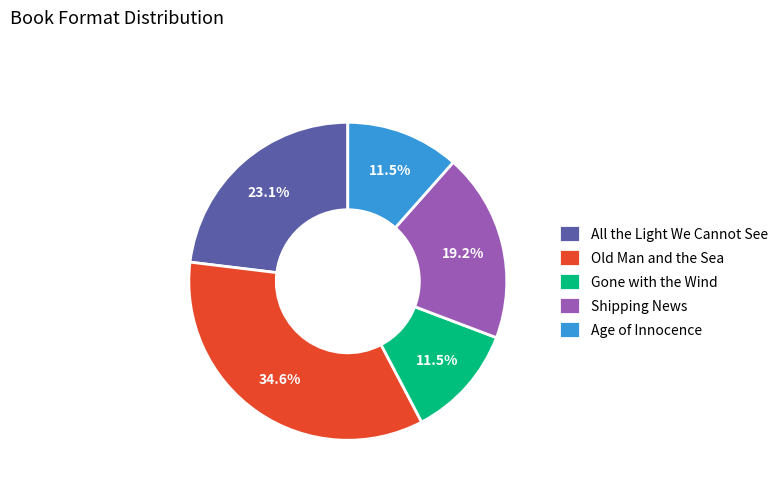

Does any single category account for the majority?

No